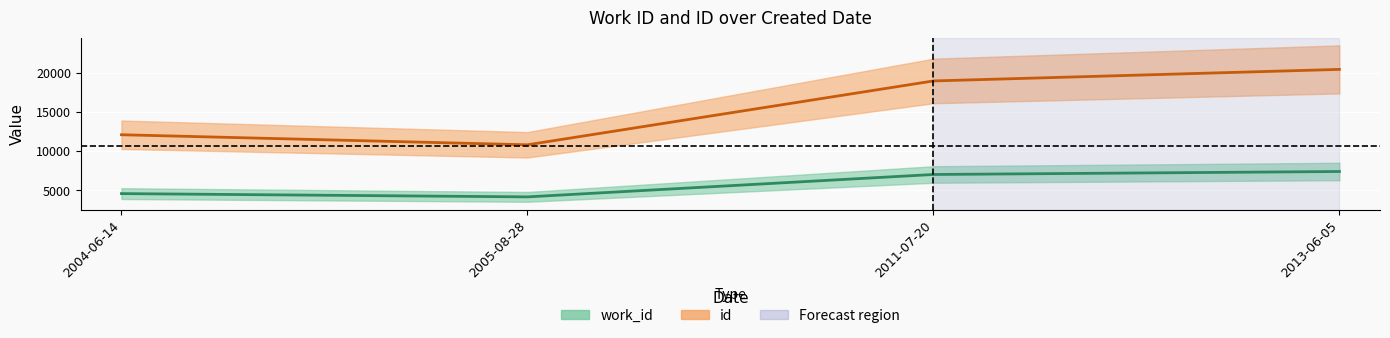

Rank the series at 2005-08-28 from highest to lowest value.

id, work_id